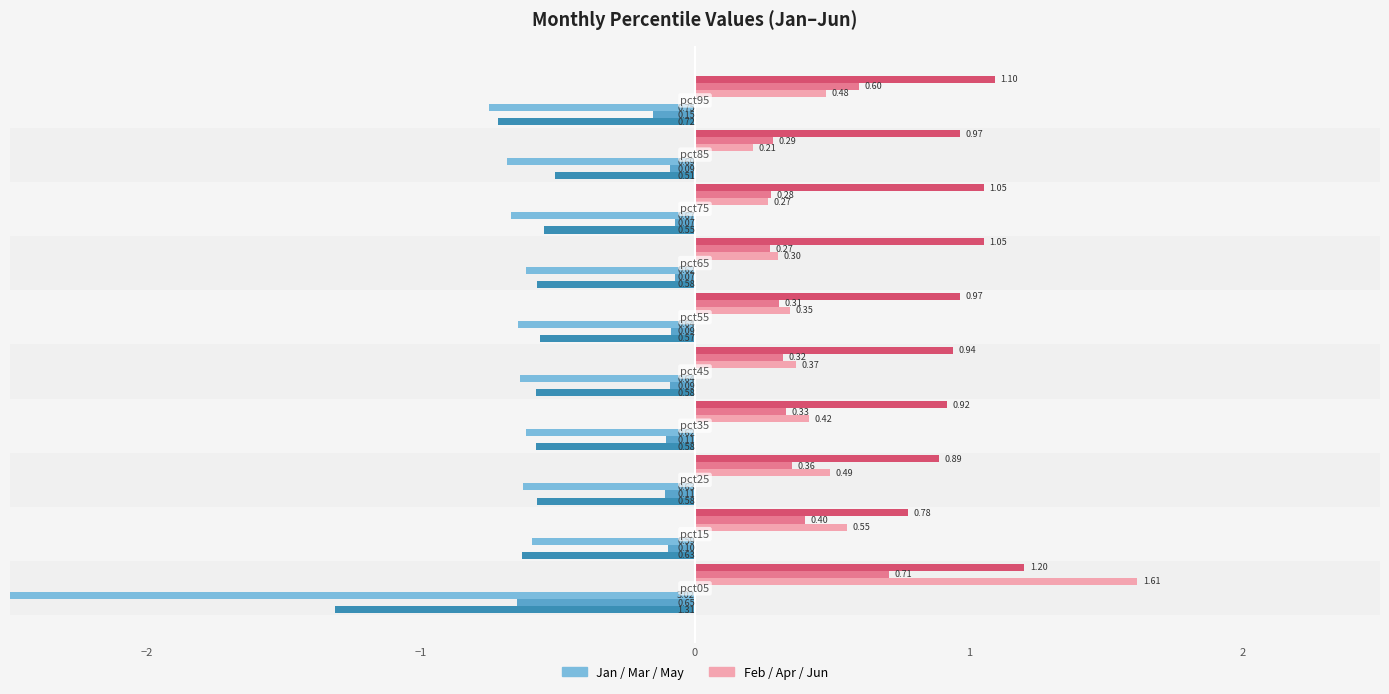

True or false: Jun has a value of 1.6 at 0.

False